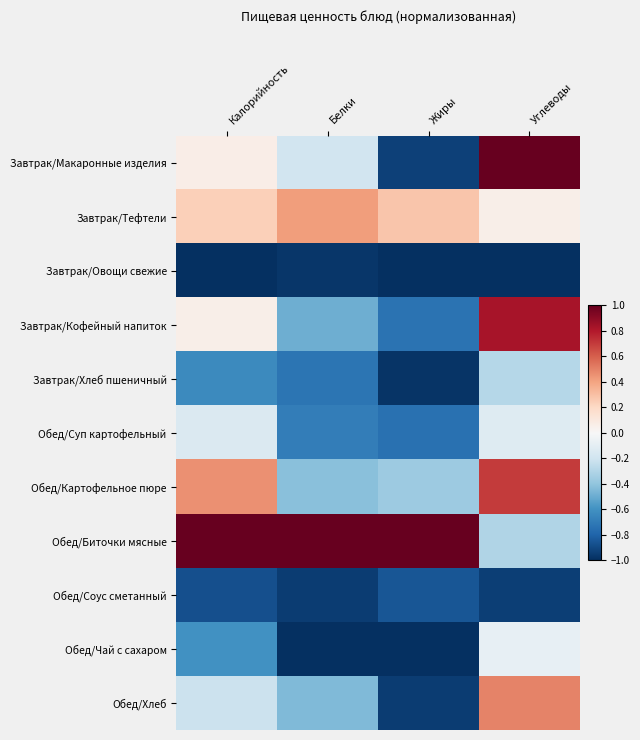

Reading left to right, what are all the values shown in this chart?

Завтрак/Макаронные изделия: Калорийность=0.1	Белки=-0.2	Жиры=-0.9	Углеводы=1.0
Завтрак/Тефтели: Калорийность=0.2	Белки=0.4	Жиры=0.3	Углеводы=0.1
Завтрак/Овощи свежие: Калорийность=-1.0	Белки=-1.0	Жиры=-1.0	Углеводы=-1.0
Завтрак/Кофейный напиток: Калорийность=0.1	Белки=-0.5	Жиры=-0.7	Углеводы=0.8
Завтрак/Хлеб пшеничный: Калорийность=-0.6	Белки=-0.7	Жиры=-1.0	Углеводы=-0.3
Обед/Суп картофельный: Калорийность=-0.1	Белки=-0.7	Жиры=-0.7	Углеводы=-0.1
Обед/Картофельное пюре: Калорийность=0.5	Белки=-0.4	Жиры=-0.4	Углеводы=0.7
Обед/Биточки мясные: Калорийность=1.0	Белки=1.0	Жиры=1.0	Углеводы=-0.3
Обед/Соус сметанный: Калорийность=-0.9	Белки=-0.9	Жиры=-0.9	Углеводы=-0.9
Обед/Чай с сахаром: Калорийность=-0.6	Белки=-1.0	Жиры=-1.0	Углеводы=-0.1
Обед/Хлеб: Калорийность=-0.2	Белки=-0.4	Жиры=-1.0	Углеводы=0.5